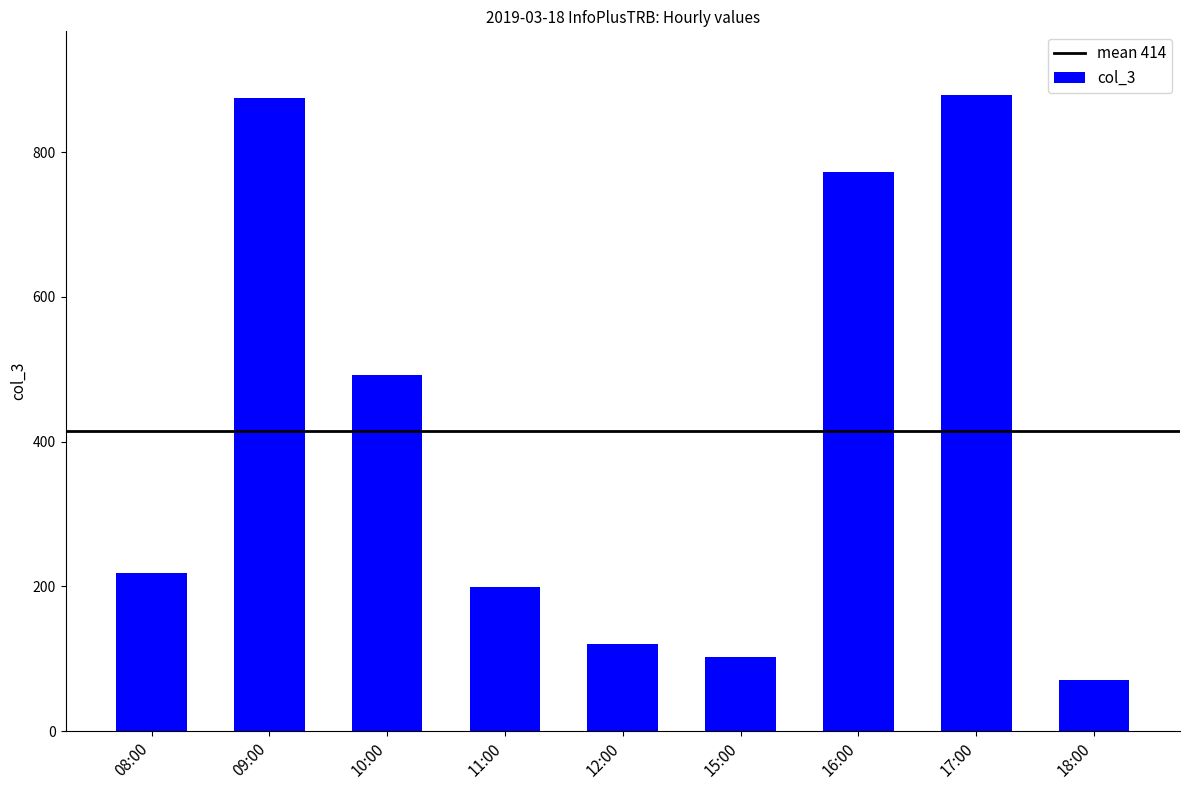

Between 15:00 and 16:00, which is larger?

16:00